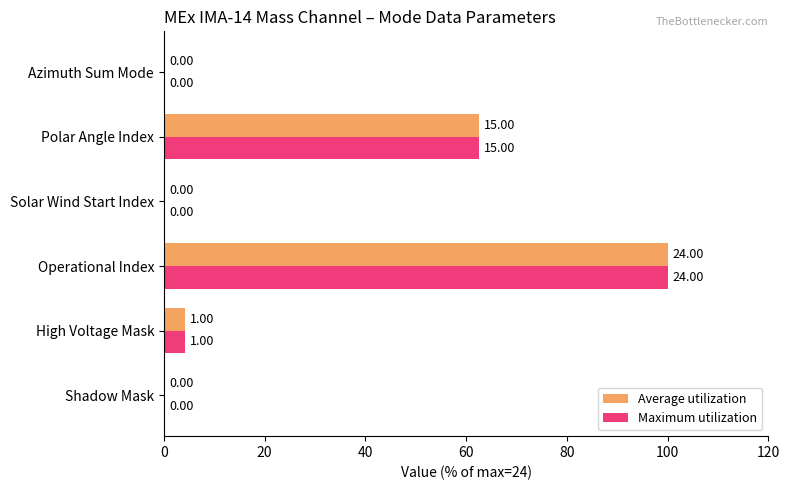

What is the total value across all series at Polar Angle Index?

125.0